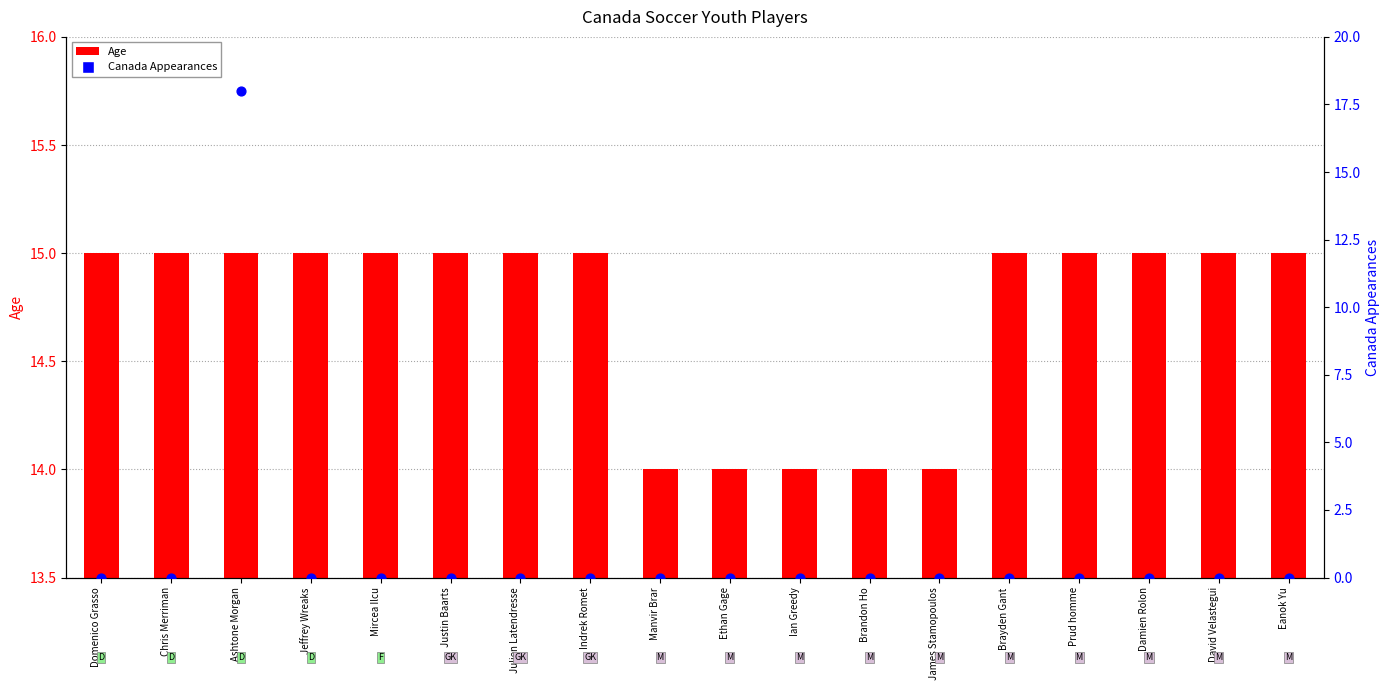

Which series contains the lowest Y value?

Canada Appearances